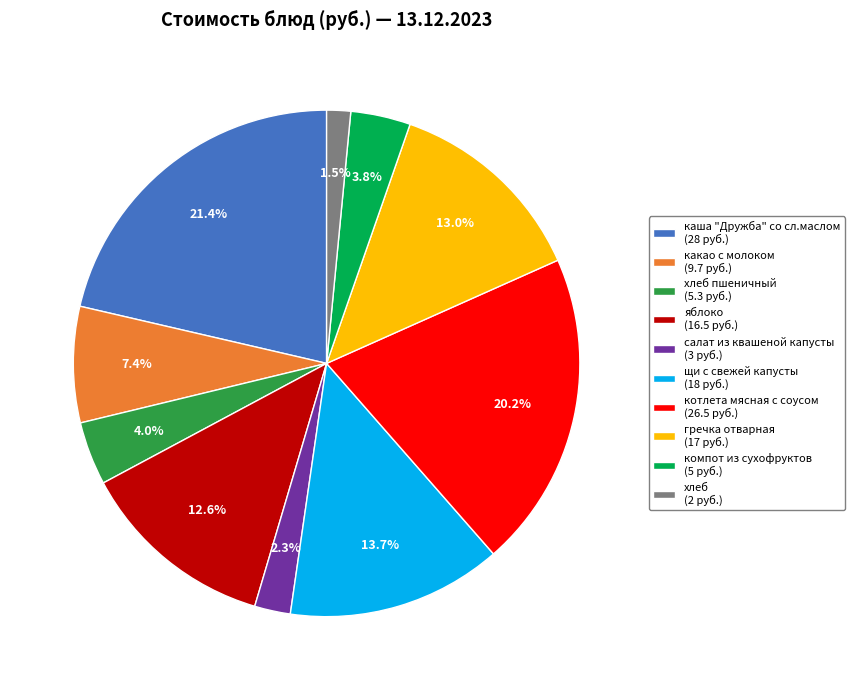

What percentage do каша "Дружба" со сл.маслом (28 руб.) and какао с молоком (9.7 руб.) together represent?

28.8%